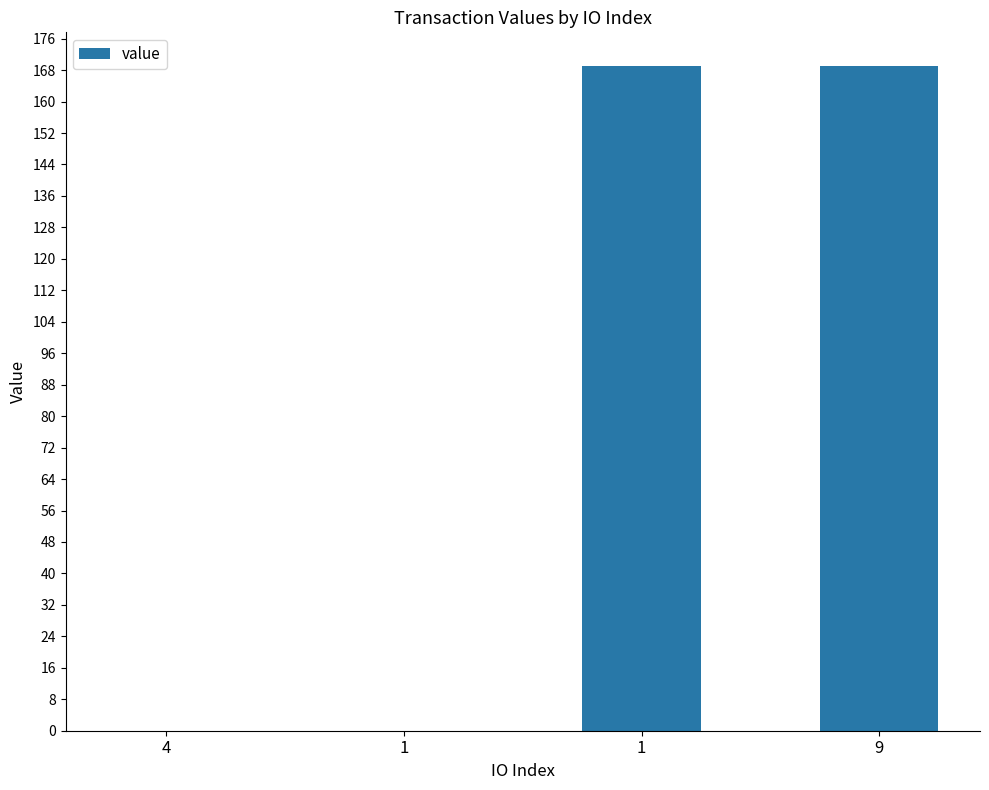

What is the label of the 2nd bar from the right?

1